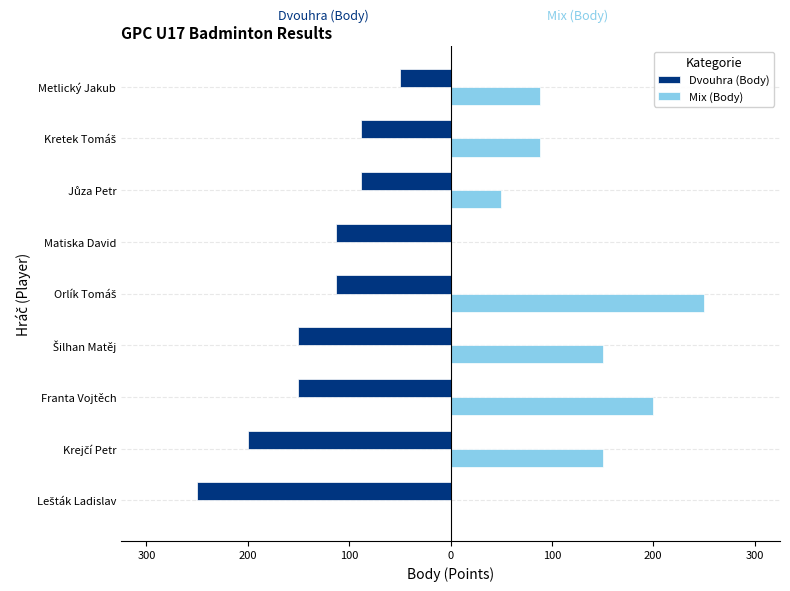

What are all the series names shown in the legend?

Dvouhra (Body), Mix (Body)